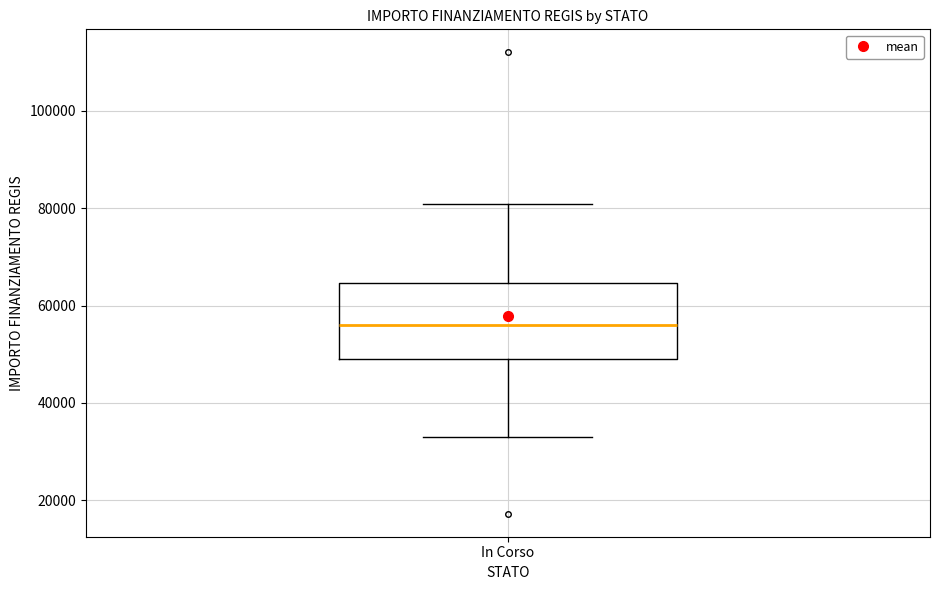

Transcribe this box plot: give where the median line is, the range the box spans, and where the two whiskers end, as read against the y-axis. The values are not printed on the chart, so give them approximately, as read against the axis.

median 56000, box 50000 to 64000, whiskers 32000 to 80000